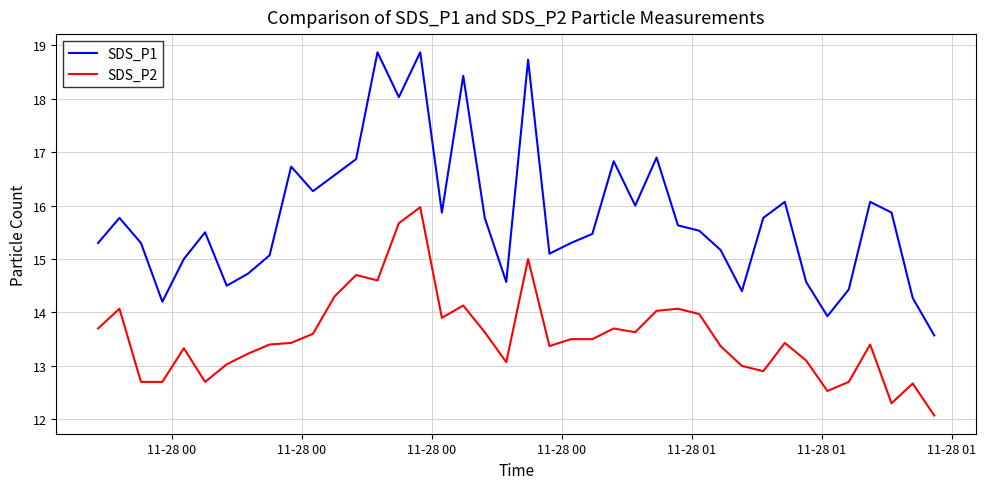

What is the maximum value shown in the chart?

18.9